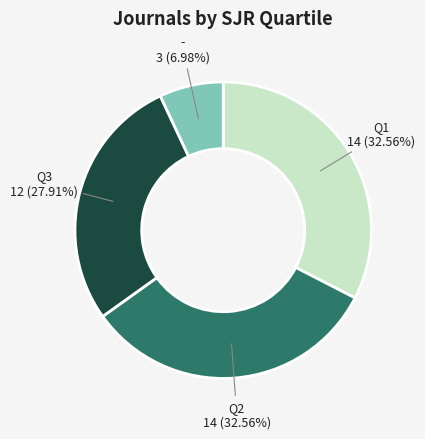

What is the smallest slice in the pie chart?

-